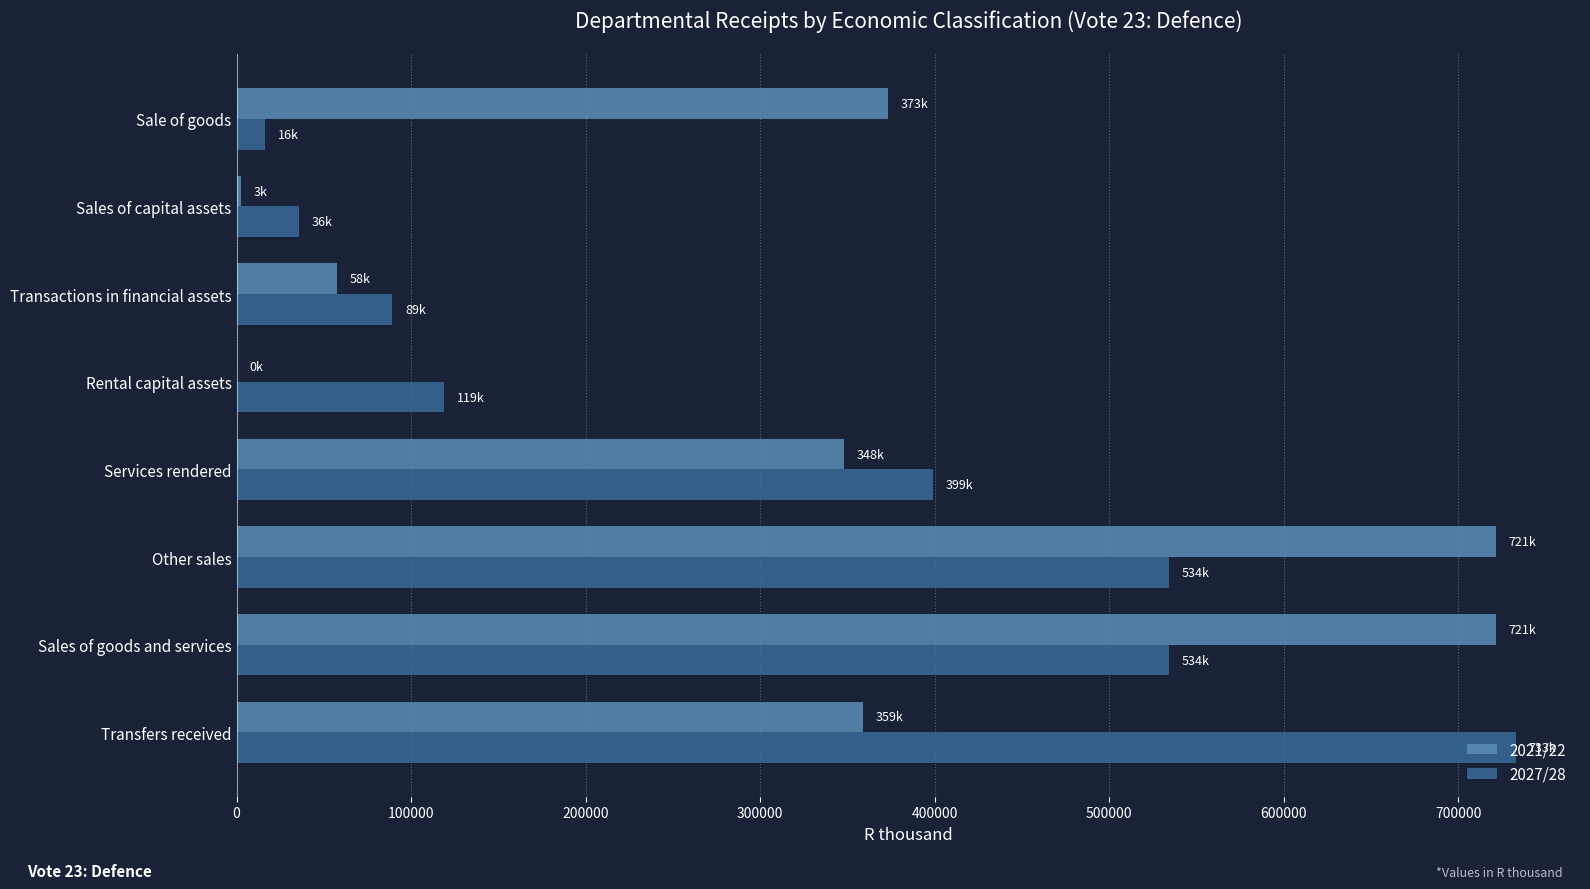

The value of 2027/28 at Services rendered is 398960. True or false?

True